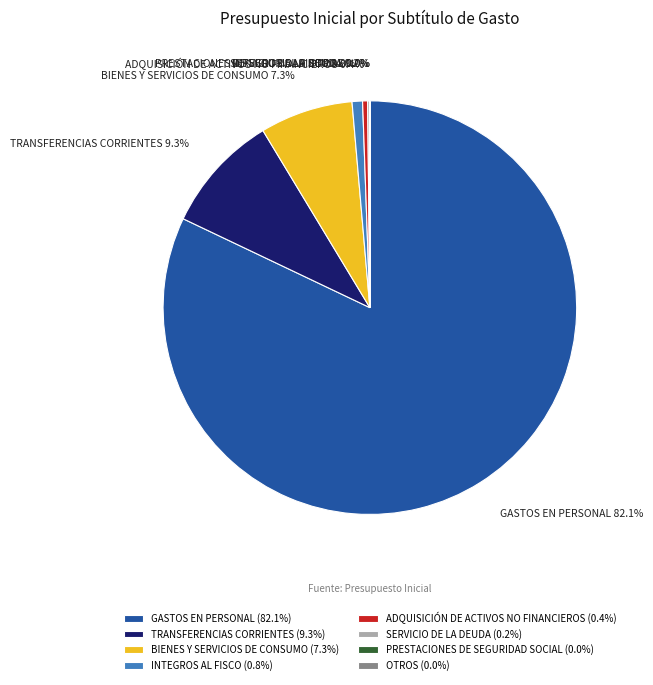

How much of the chart is everything except TRANSFERENCIAS CORRIENTES?

90.7%